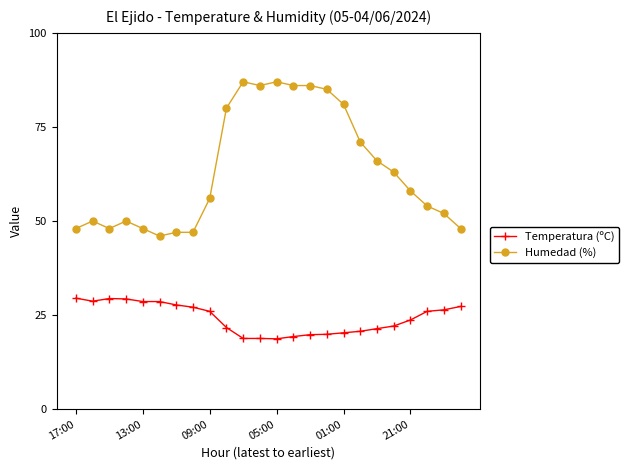

List the series in order of their peak value, highest first.

Humedad (%), Temperatura (ºC)